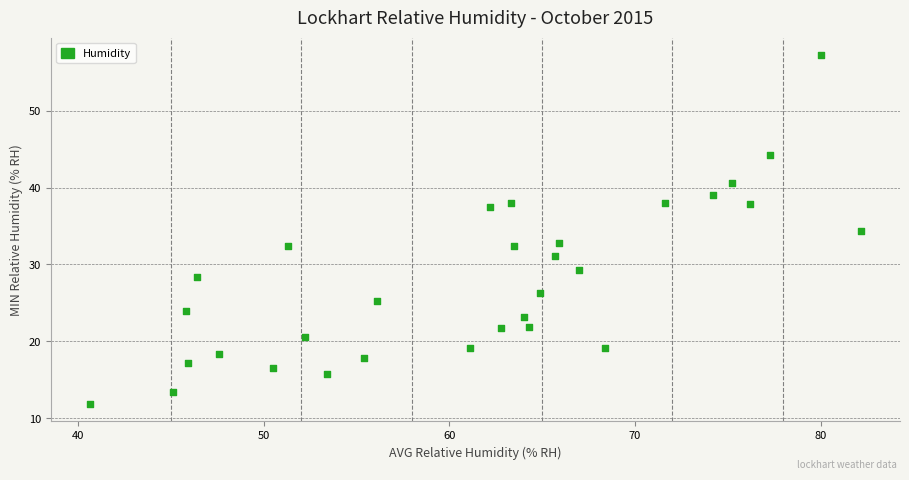

What is the range of Y values (max minus min)?

45.3